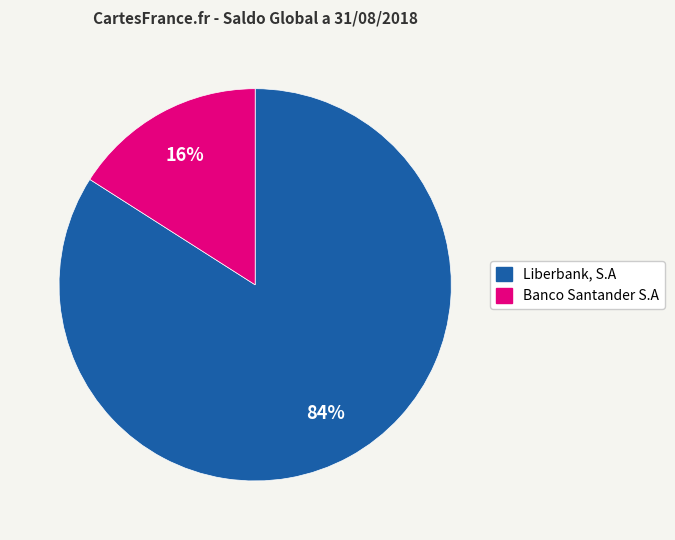

Do Banco Santander S.A and Liberbank, S.A together represent more than half of the pie?

Yes